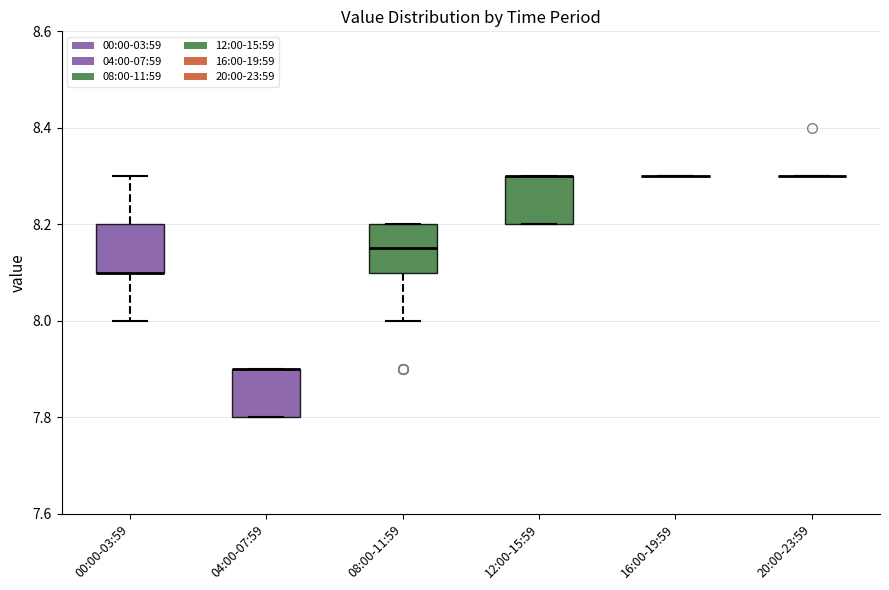

Where is the lower edge of the box for 04:00-07:59 on the y-axis? The values are not printed on the chart, so give them approximately, as read against the axis.

7.80